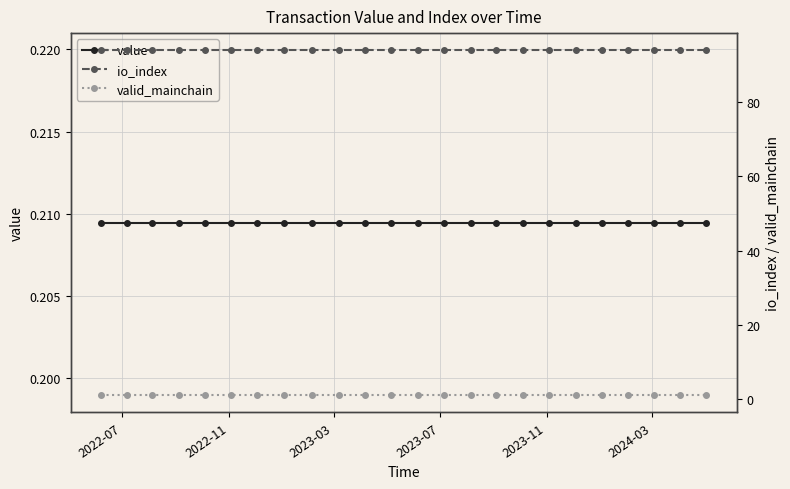

How many lines are shown in the chart?

3